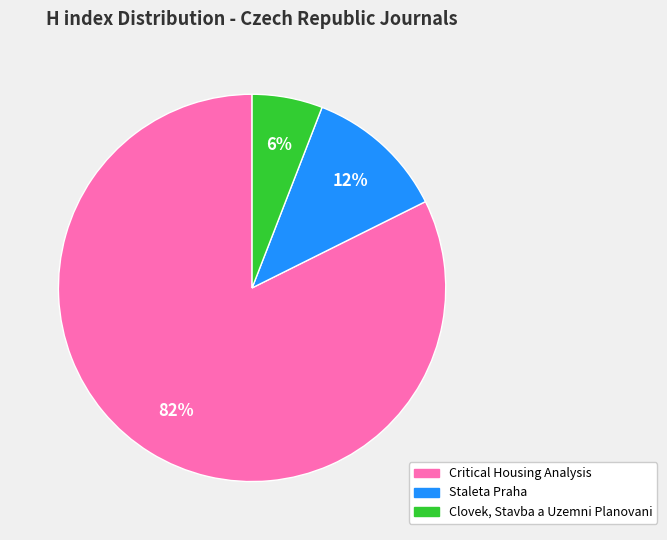

How many segments does this pie chart have?

3